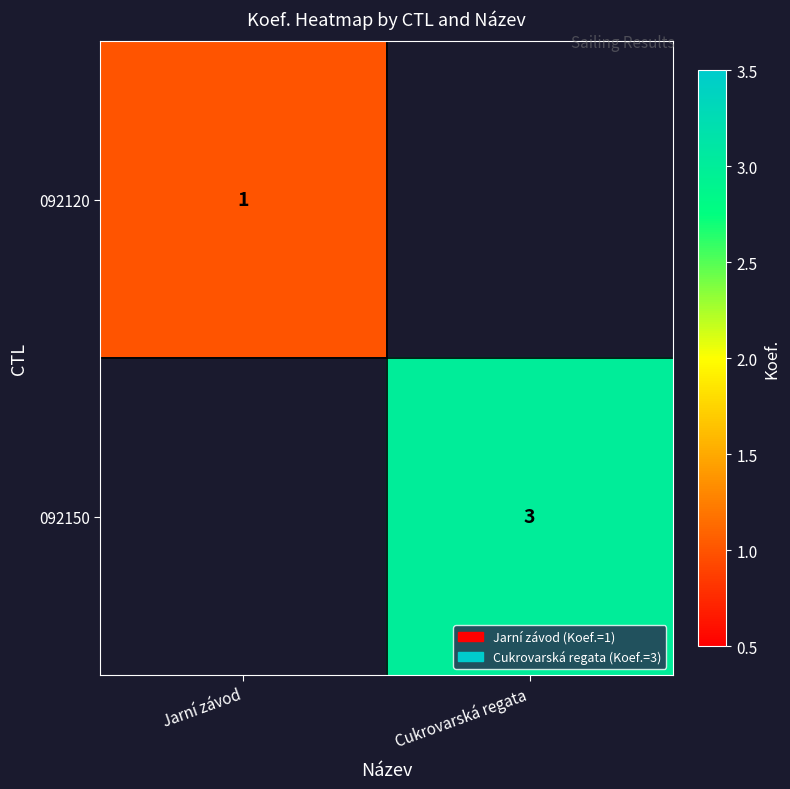

What is the greatest value displayed?

3